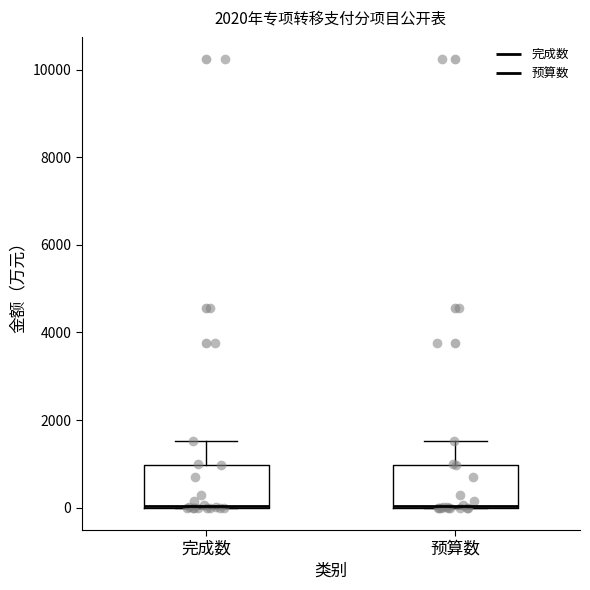

Reading left to right, read every box against the y-axis: the position of its median line, the range the box covers, and the ends of its whiskers. The values are not printed on the chart, so give them approximately, as read against the axis.

完成数: median 0 (drawn on the box's lower edge), box 0 to 1000, whiskers 0 to 1600
预算数: median 0 (drawn on the box's lower edge), box 0 to 1000, whiskers 0 to 1600